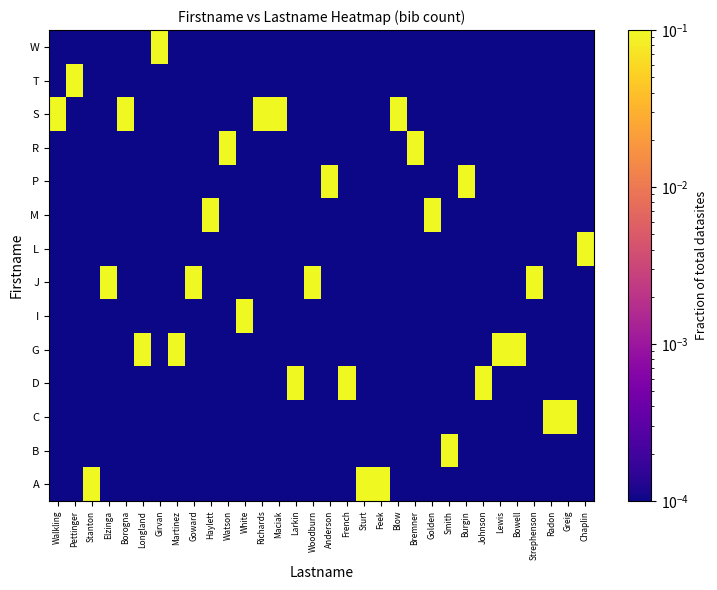

At which category is the sum across all series the highest?

Walkling